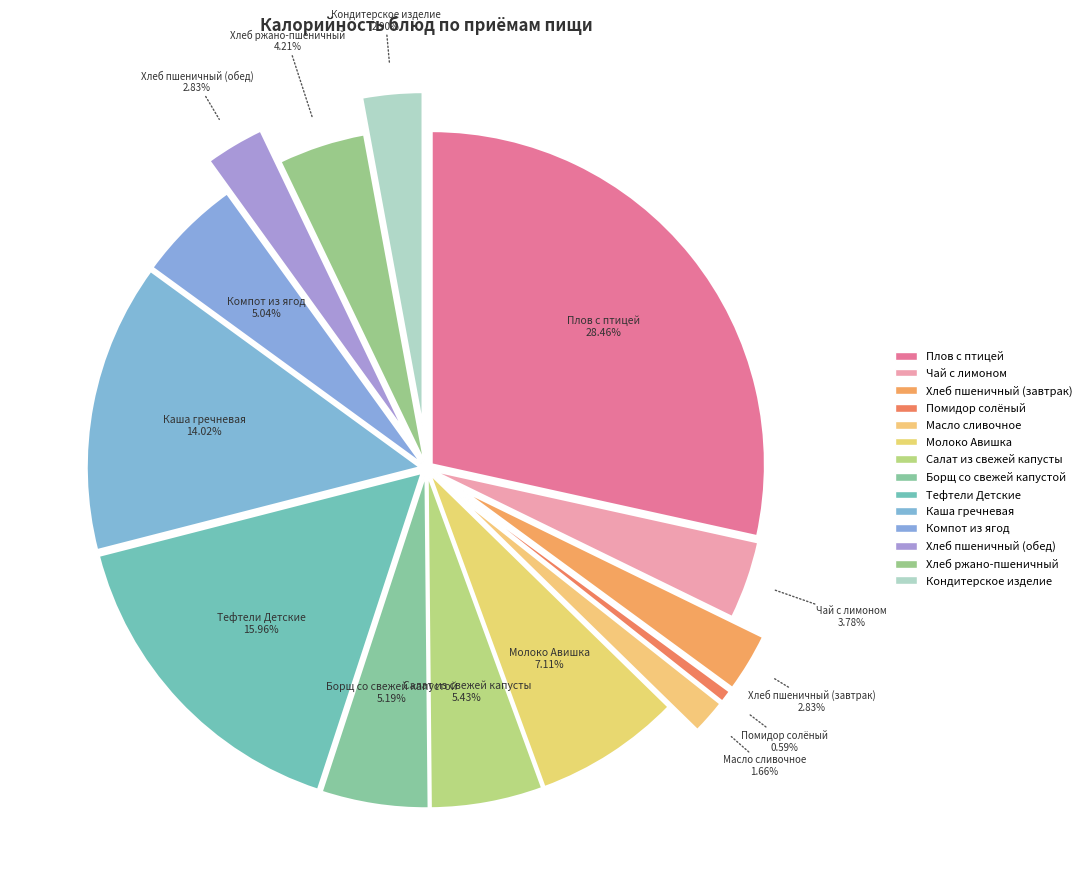

To the nearest percent, what portion does Кондитерское изделие represent?

3%